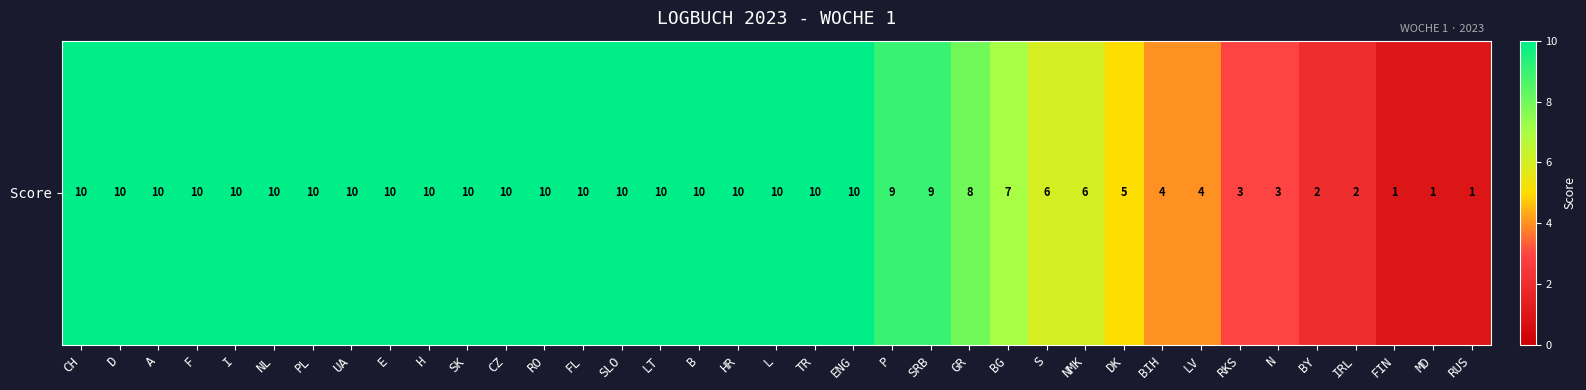

Count the values in the range 5 to 10.

28